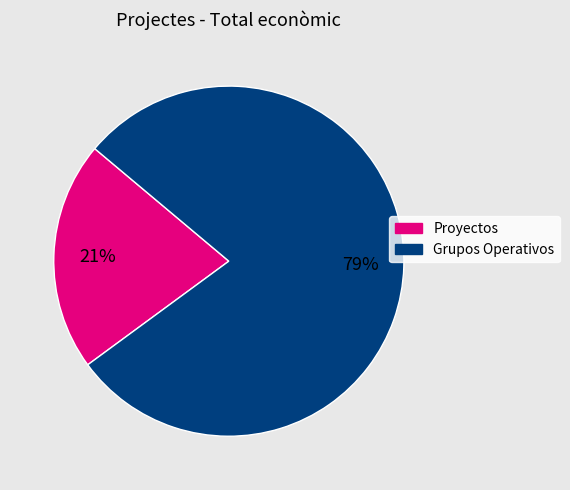

To the nearest percent, what is the difference between the largest and smallest slice percentages?

58%